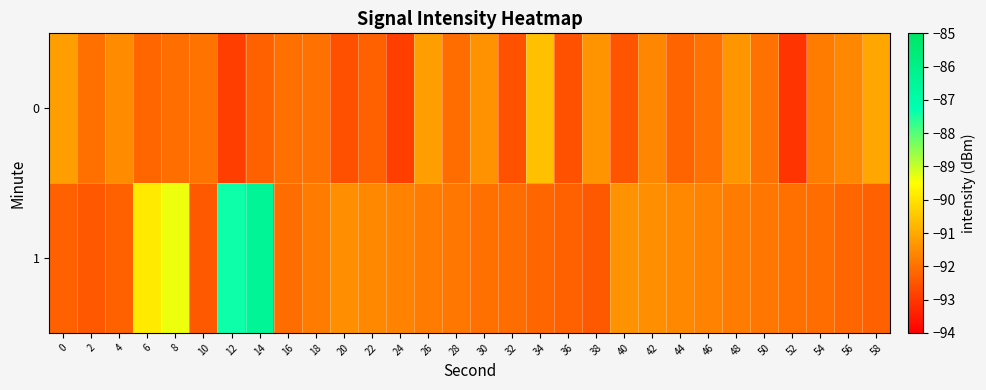

Reading right to left, extract all data points from this chart.

0: 58=-91.1	56=-91.6	54=-91.8	52=-93.1	50=-92.0	48=-91.3	46=-92.0	44=-92.2	42=-91.6	40=-92.5	38=-91.4	36=-92.5	34=-90.6	32=-92.5	30=-91.4	28=-92.1	26=-91.2	24=-92.9	22=-92.3	20=-92.6	18=-92.0	16=-92.0	14=-92.3	12=-92.9	10=-91.9	8=-92.0	6=-92.2	4=-91.5	2=-92.0	0=-91.2
1: 58=-92.3	56=-92.2	54=-92.1	52=-92.0	50=-91.9	48=-91.8	46=-91.7	44=-91.6	42=-91.5	40=-91.4	38=-92.4	36=-92.3	34=-92.2	32=-92.1	30=-92.0	28=-91.9	26=-91.8	24=-91.7	22=-91.6	20=-91.5	18=-91.8	16=-92.1	14=-86.4	12=-87.4	10=-92.4	8=-89.3	6=-89.9	4=-92.2	2=-92.4	0=-92.2